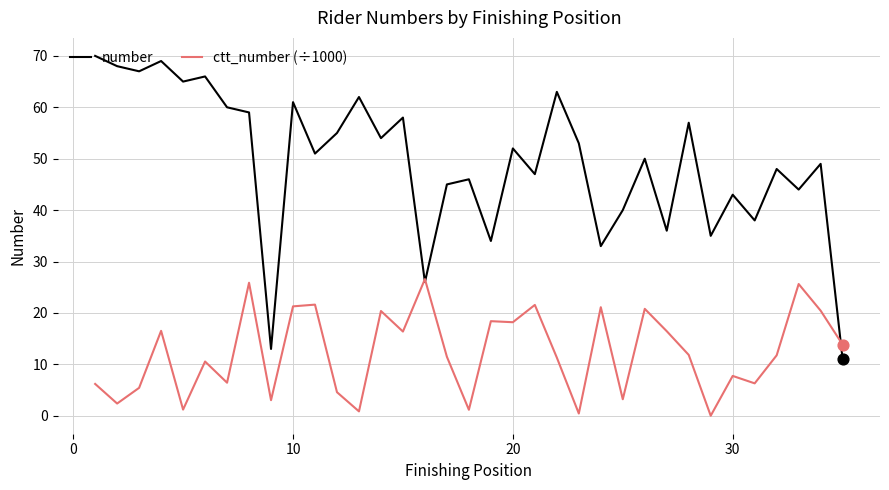

Which series has the largest total across all categories?

number